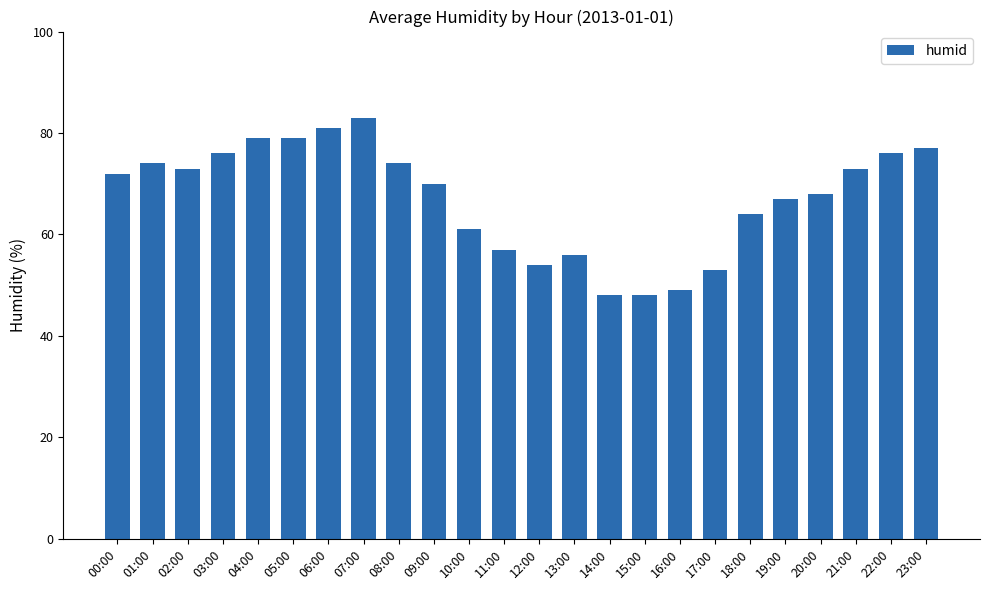

Reading left to right, transcribe all the data shown in this chart.

72	74	73	76	79	79	81	83	74	70	61	57	54	56	48	48	49	53	64	67	68	73	76	77